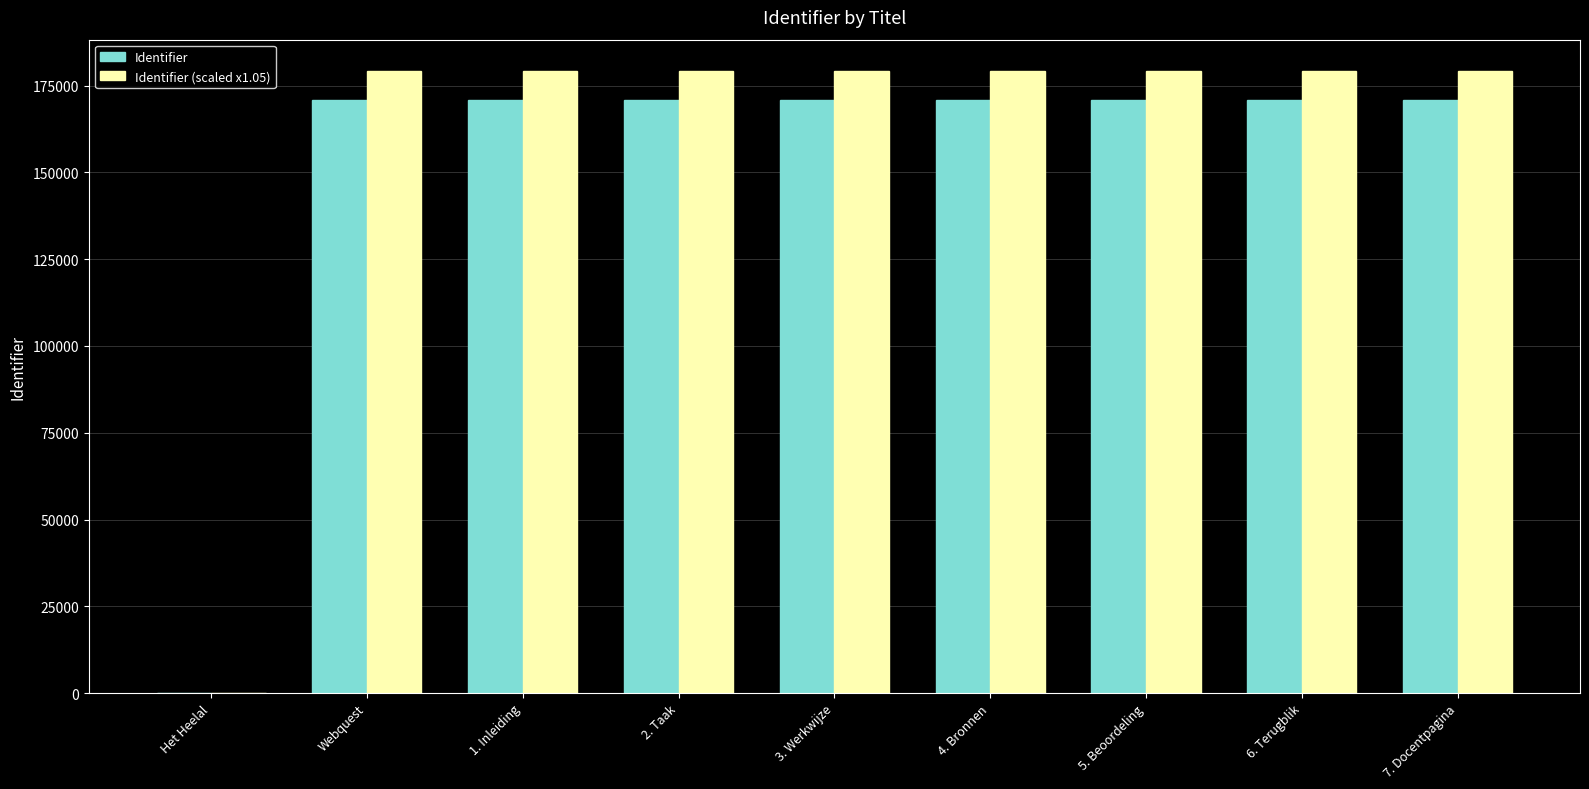

What is the sum of all Identifier values?

1365691.0